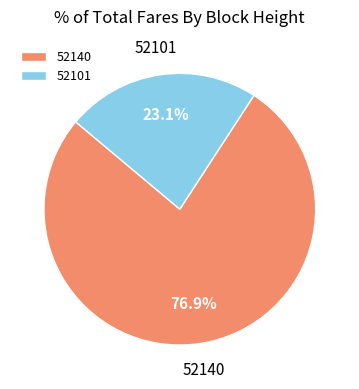

Rank the categories by value from highest to lowest.

52140, 52101